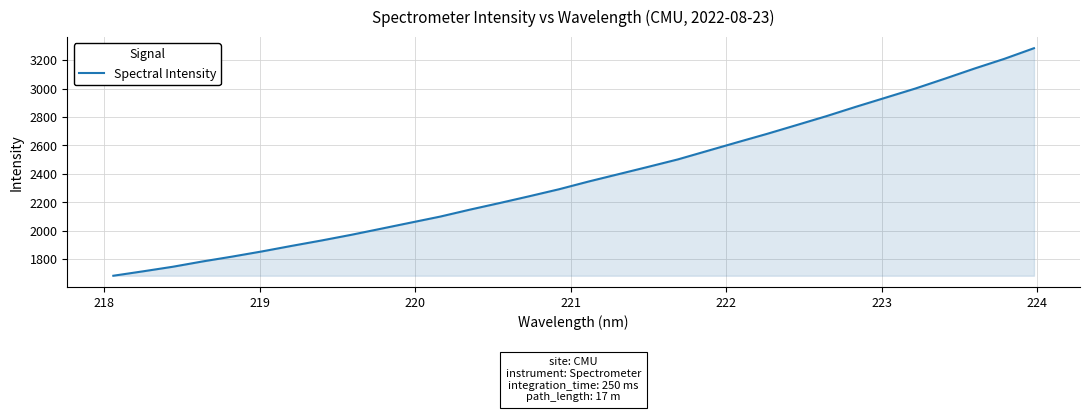

Does the chart have visible grid lines?

Yes